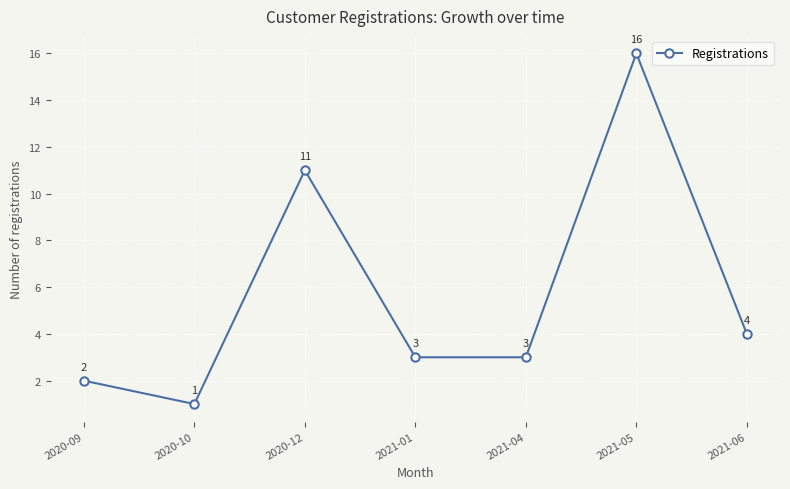

What is the label of the 5th point from the left?

2021-04